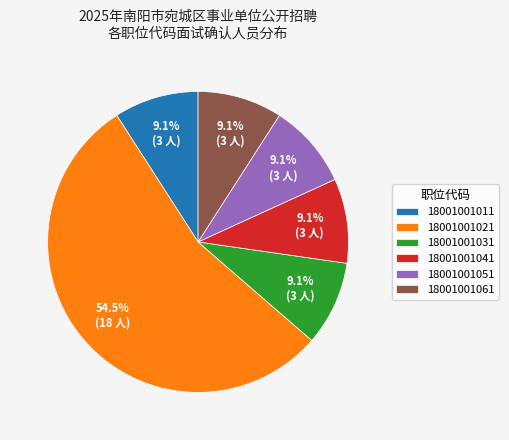

Which category accounts for the majority?

18001001021